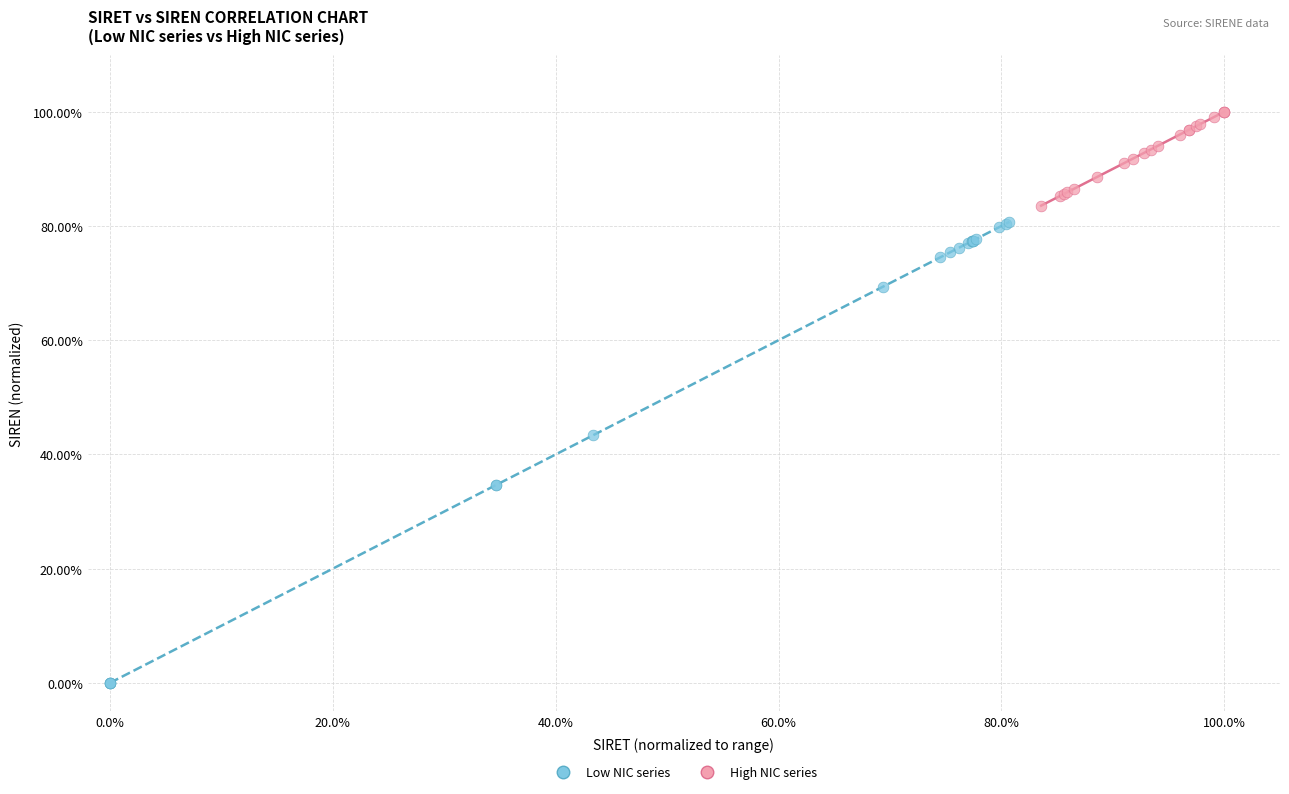

Which series reaches the maximum Y coordinate?

High NIC series